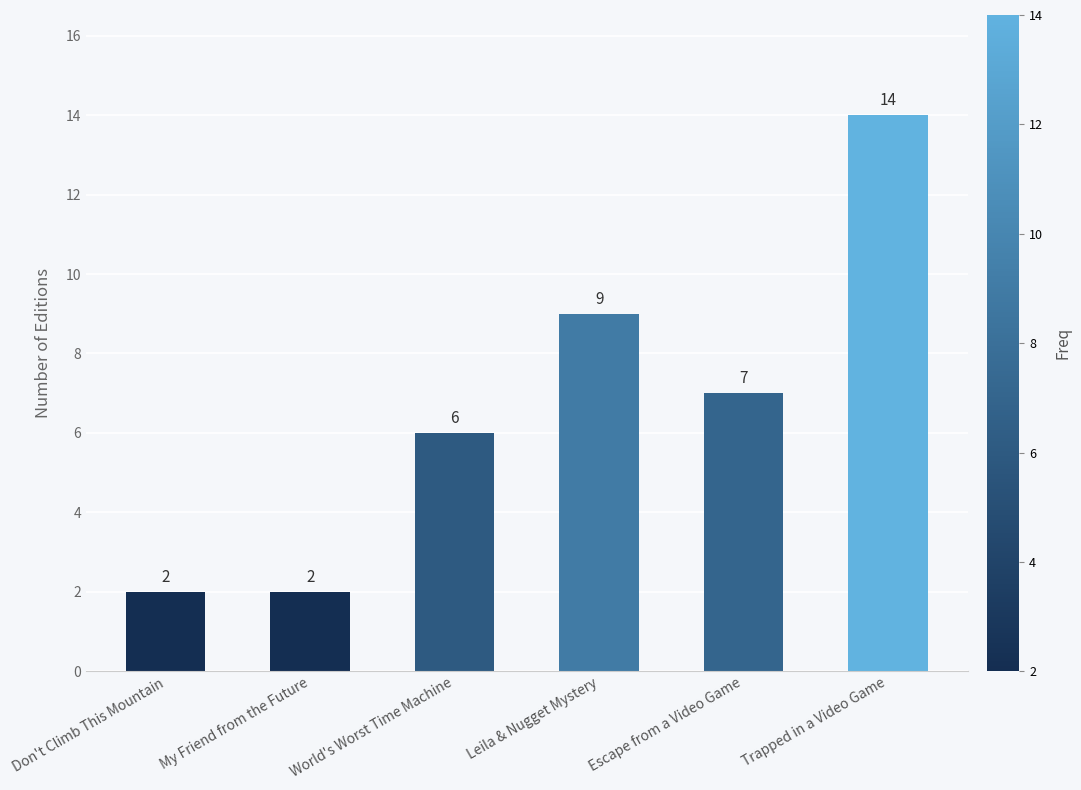

What is the ratio of the value at Trapped in a Video Game to the value at World's Worst Time Machine?

2.3